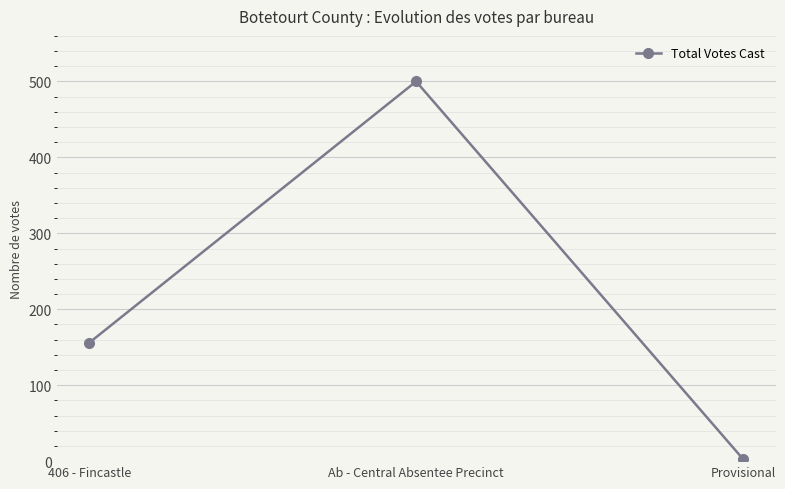

Reading left to right, transcribe all the data shown in this chart.

406 - Fincastle=156	Ab - Central Absentee Precinct=500	Provisional=3